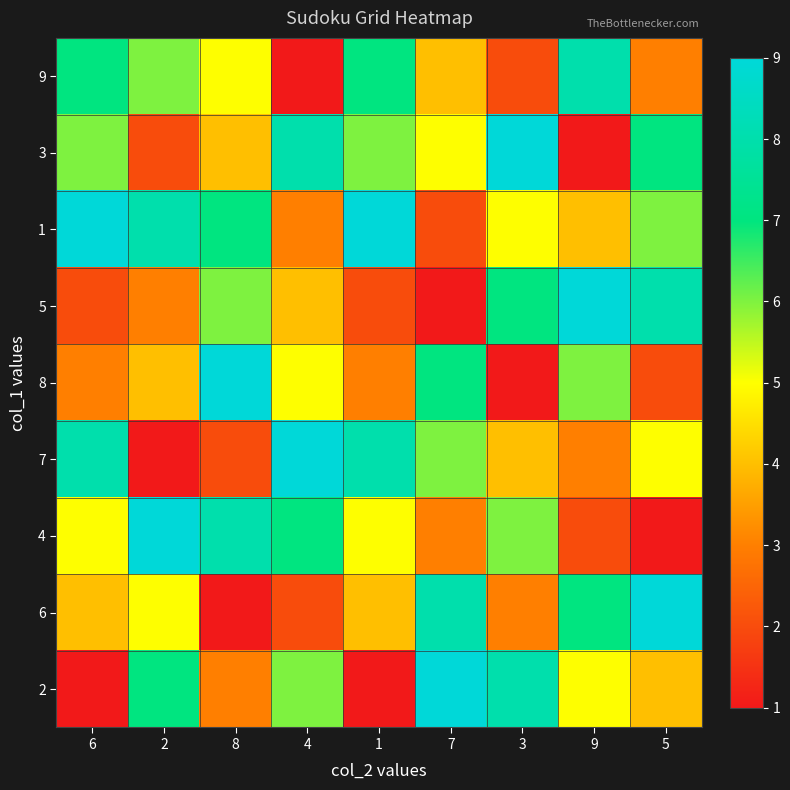

Between 2 and 5, which series saw the biggest shift?

4